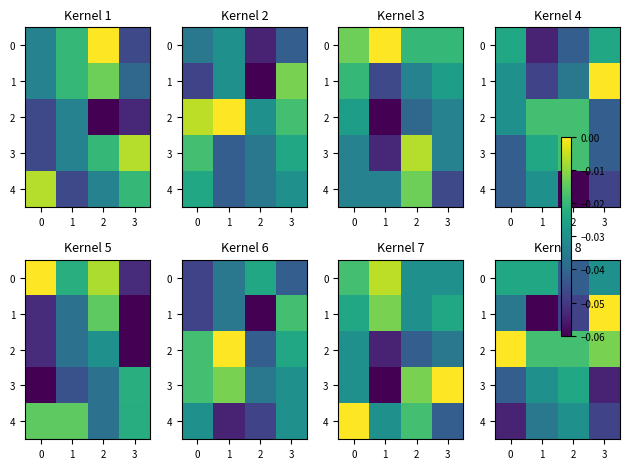

True or false: 2 has a value of -0.0 at 3.

True